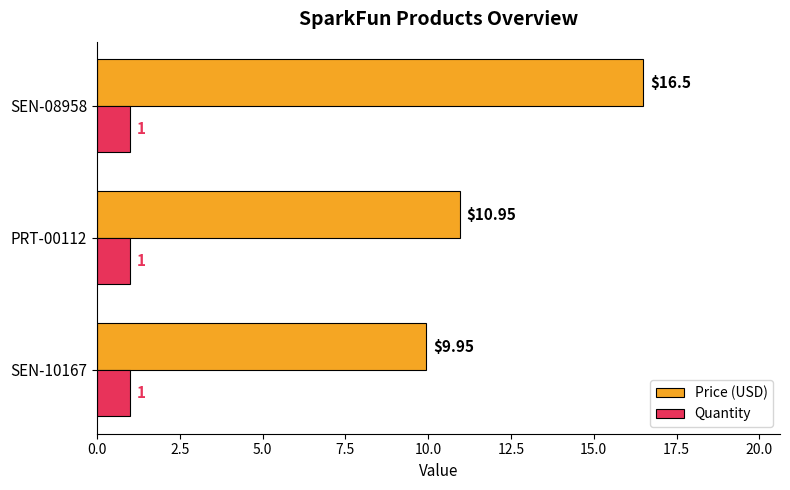

List the series in order of their overall mean, highest first.

Price (USD), Quantity